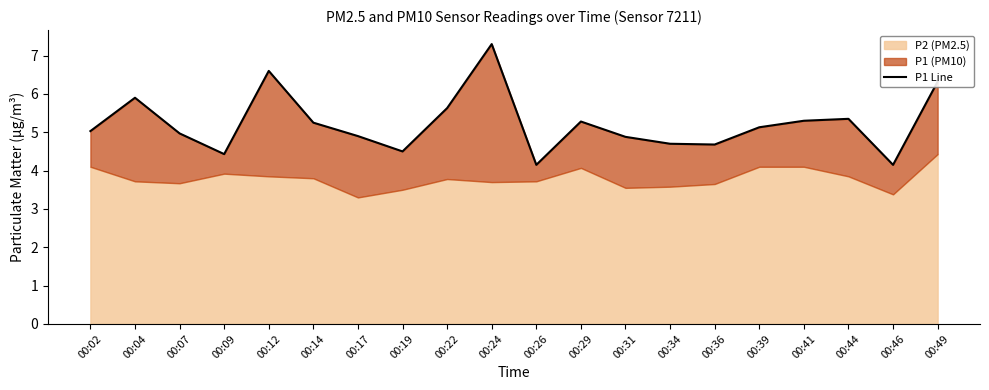

The value at 00:07 is 5.0. True or false?

True